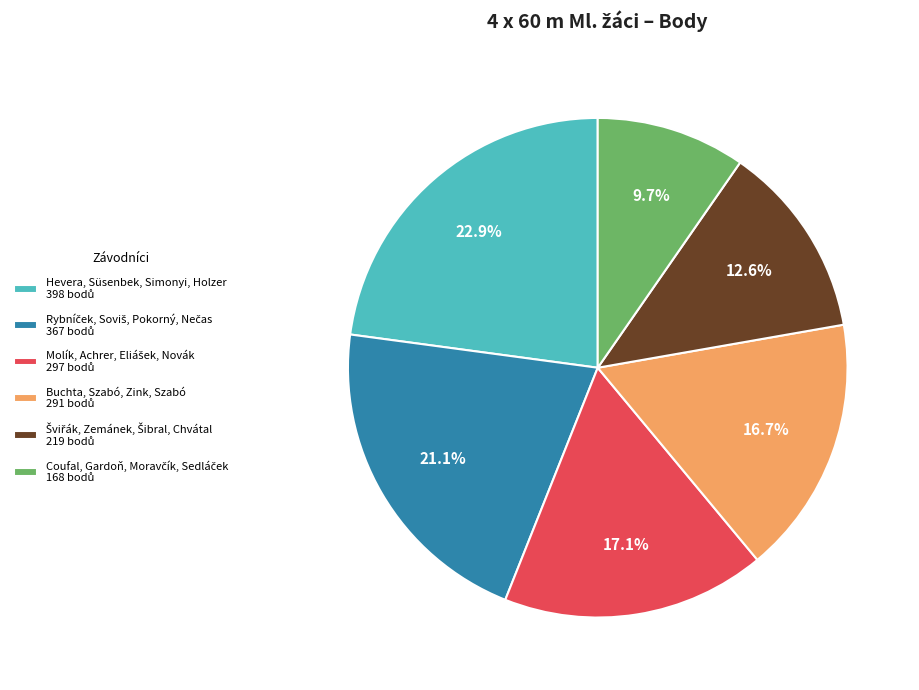

Is there a majority slice in this chart?

No